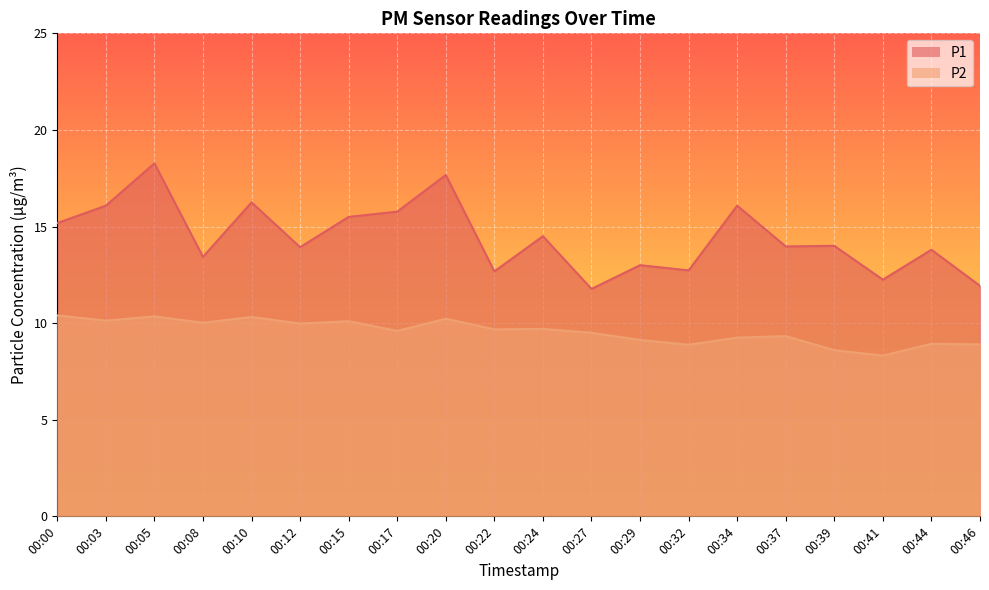

True or false: P2 and P1 cross at least once.

False